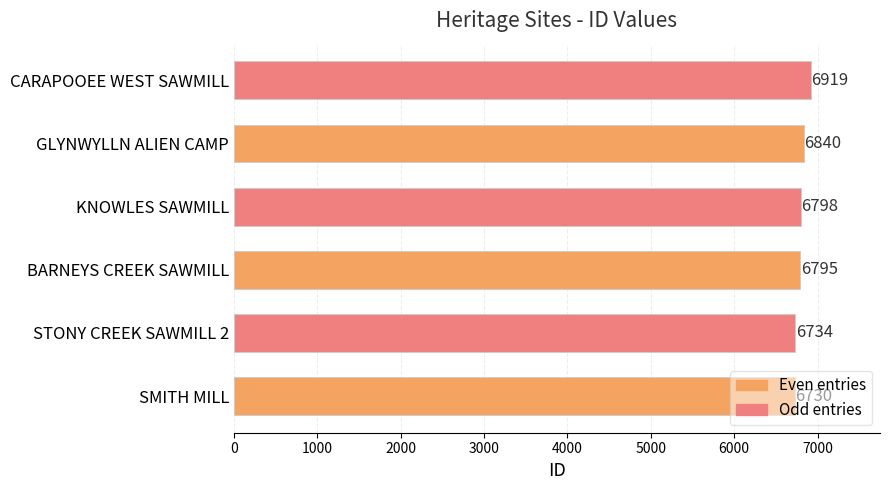

What is the sum of all values?

40816